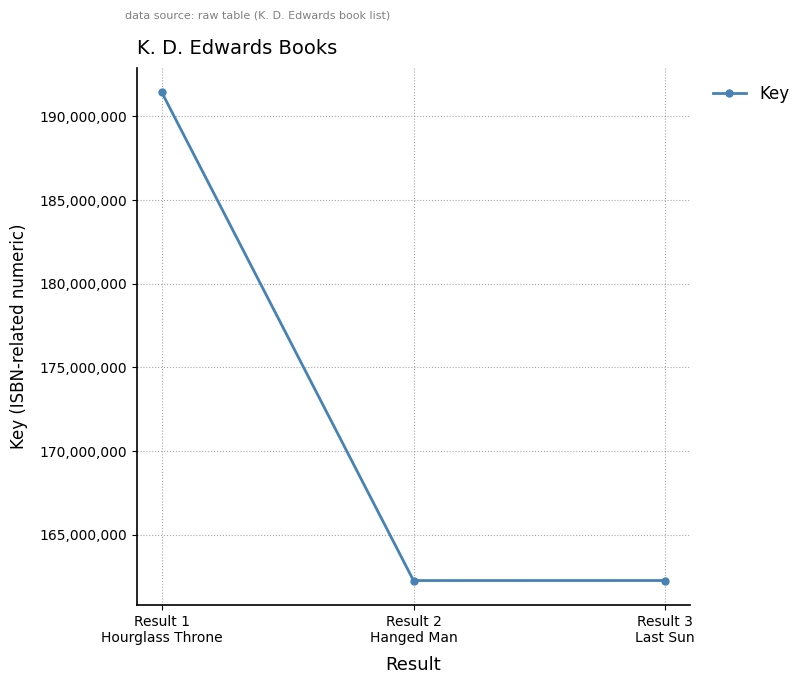

How many data points are less than 162269157?

1